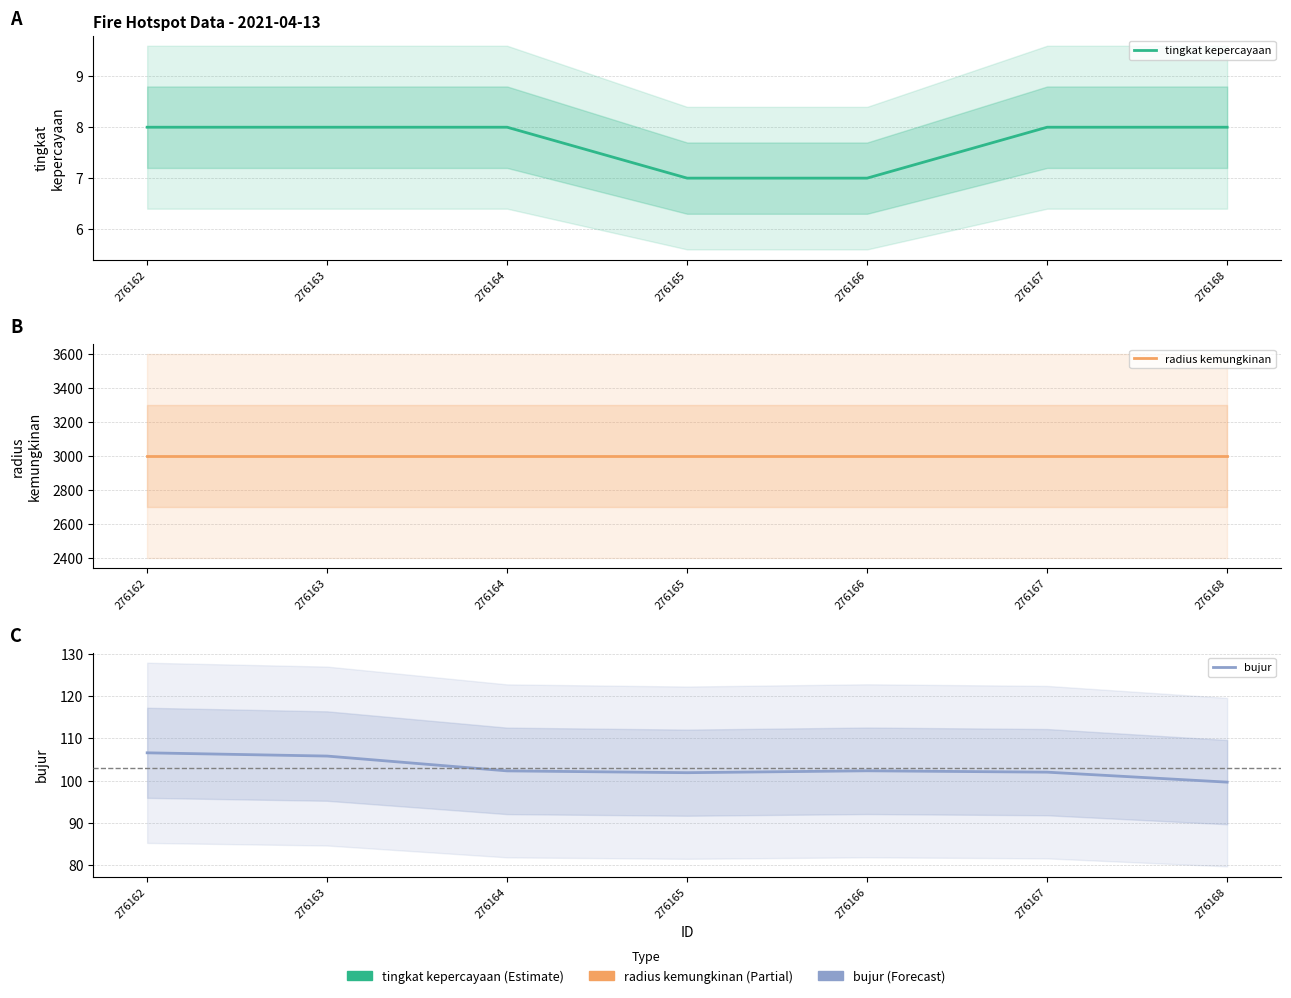

Which series has the widest spread of values?

bujur